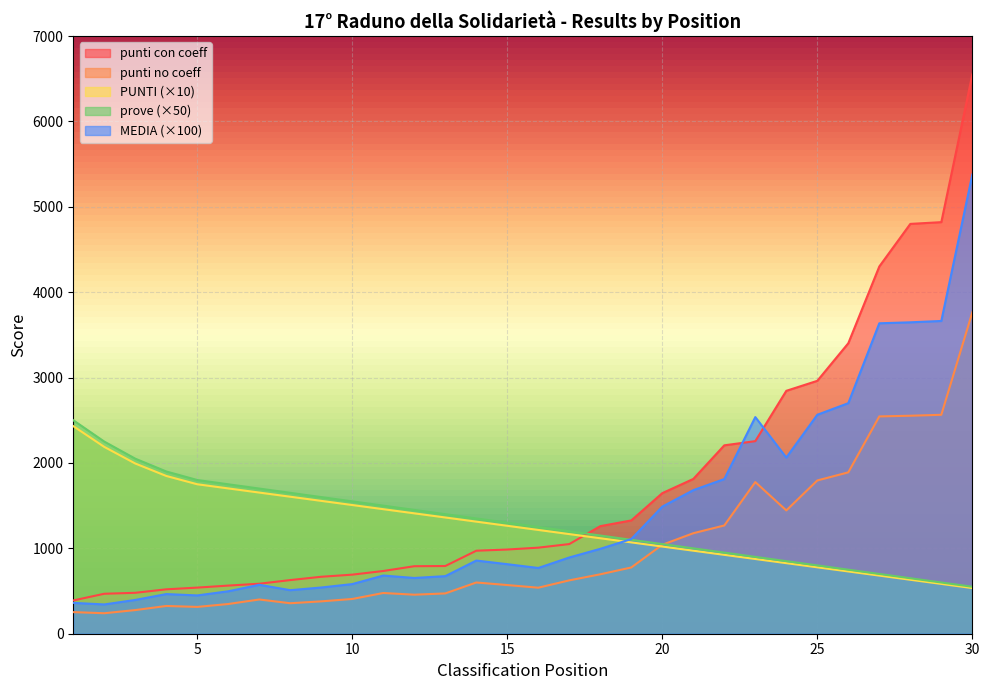

How many distinct data groups are displayed?

5